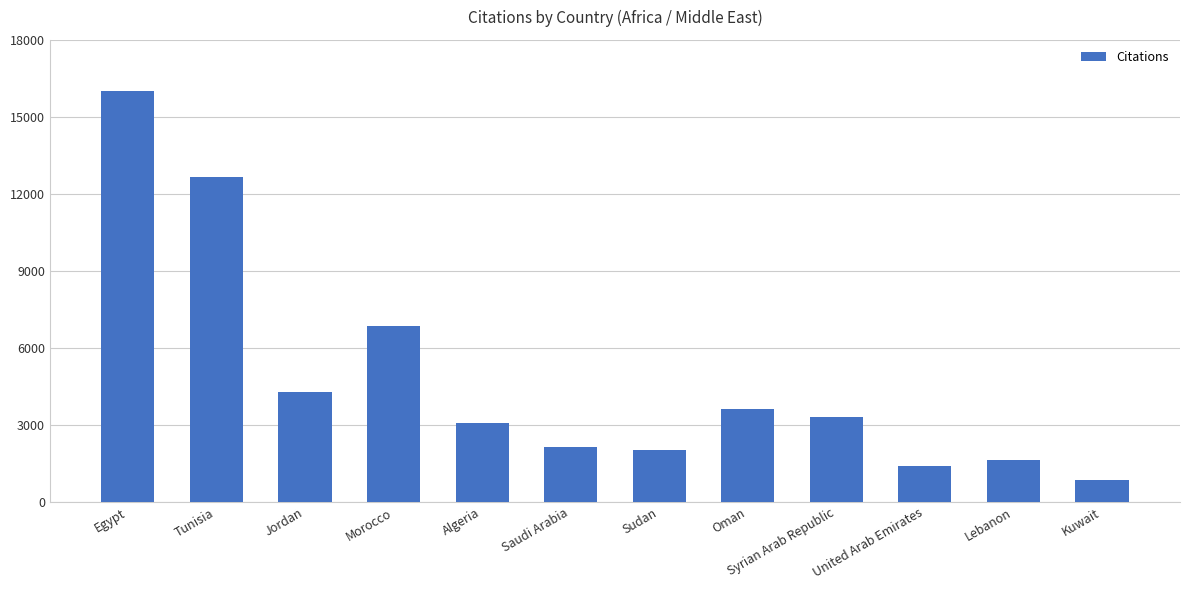

What is the sum of all values?

57769